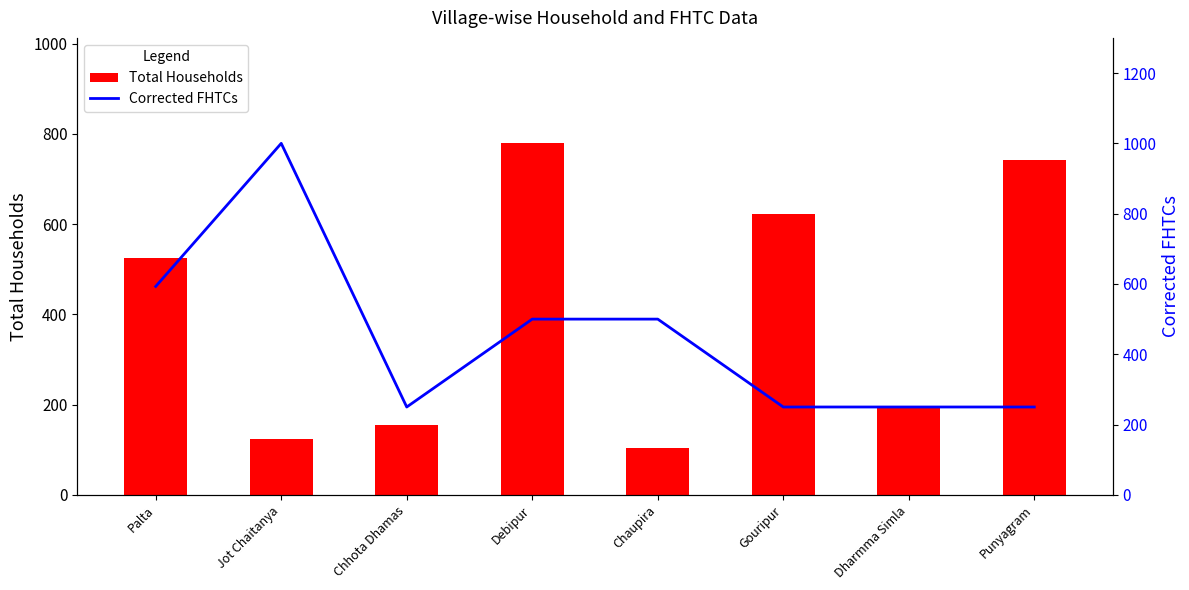

What is the maximum value shown in the chart?

1000